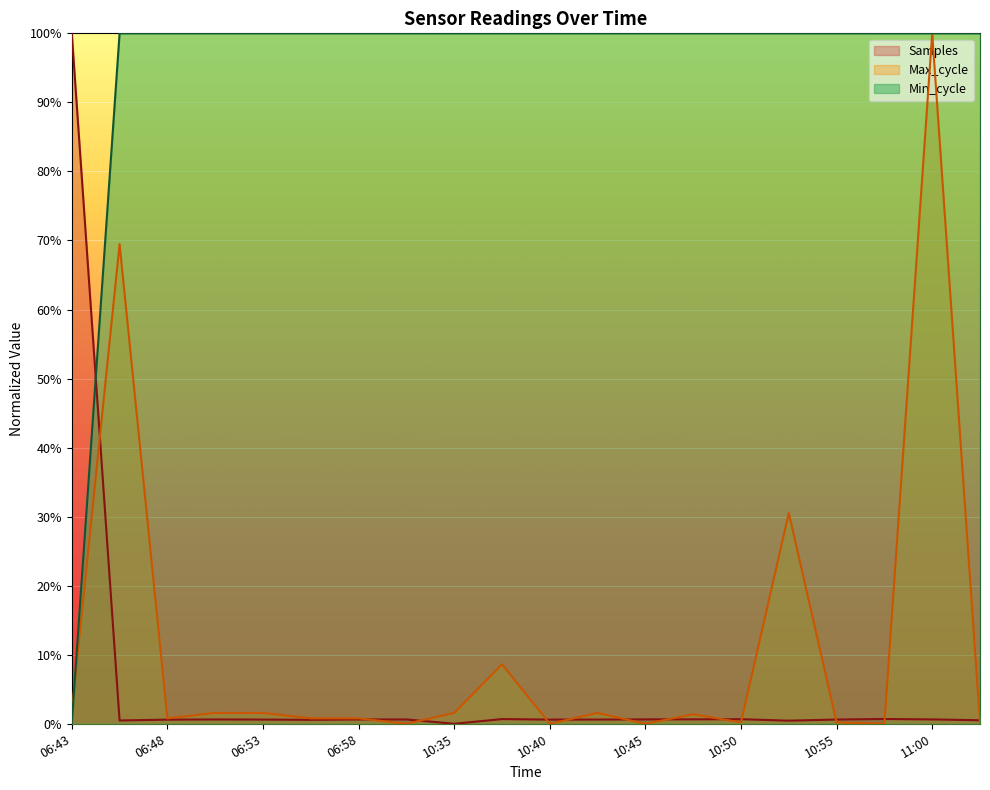

What is the difference between the Min_cycle values at 10:43 and 06:43?

1.0